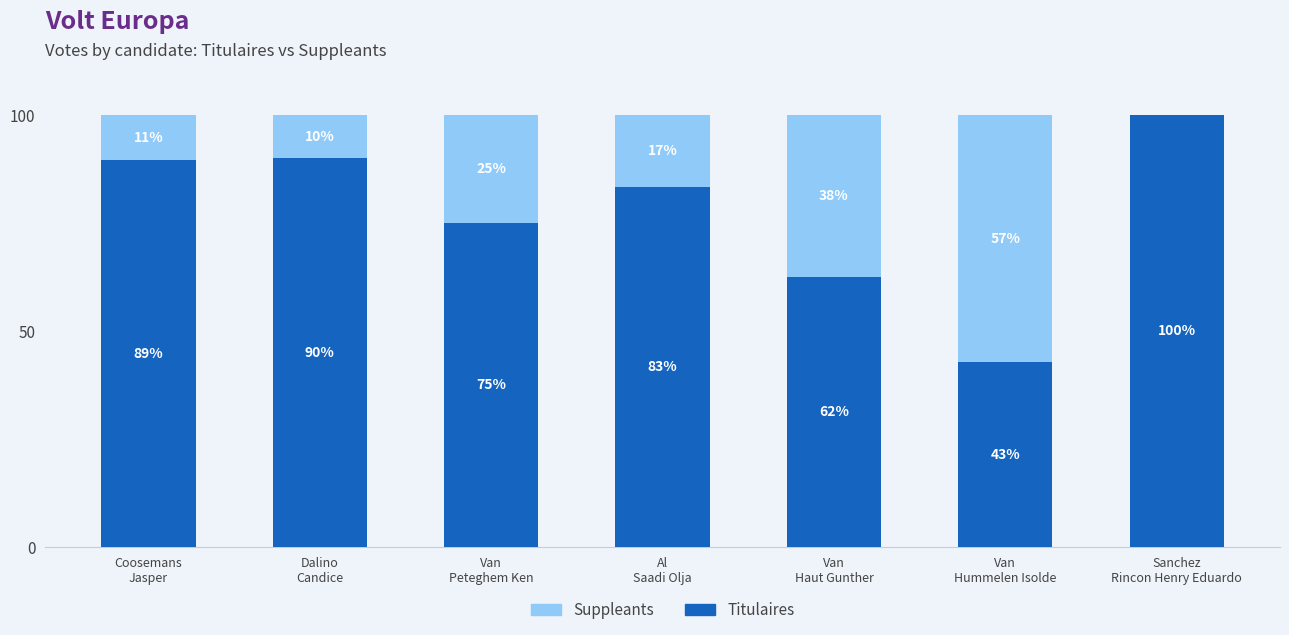

What is the highest value of the Titulaires series?

100.0